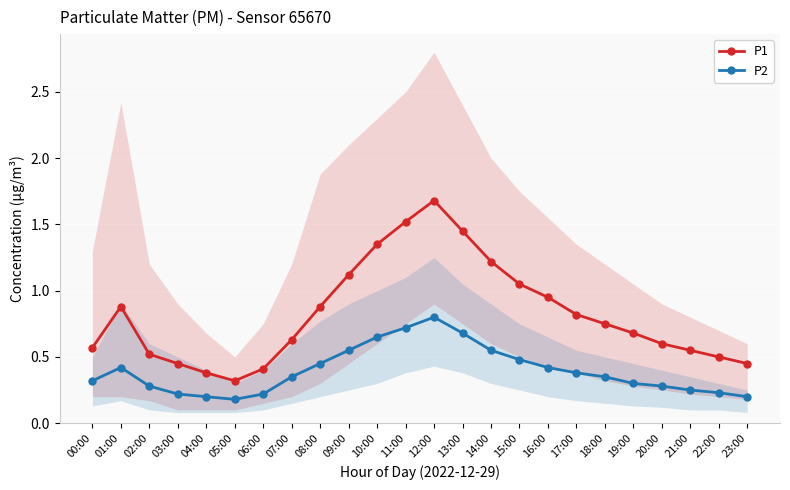

Count the P2 values in the range 0 to 1.

24